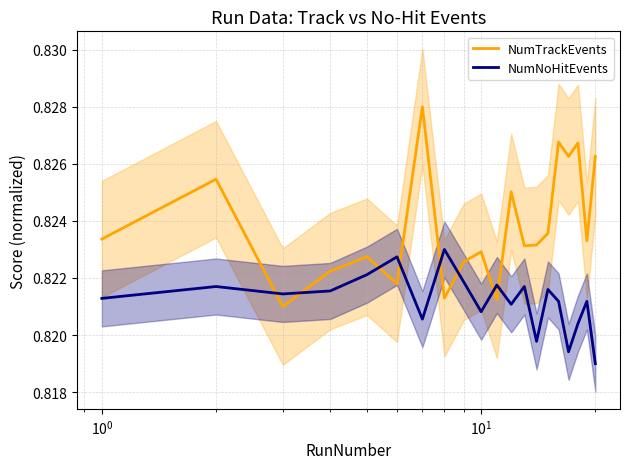

Which series ends up on top after the final intersection of NumNoHitEvents and NumTrackEvents?

NumTrackEvents